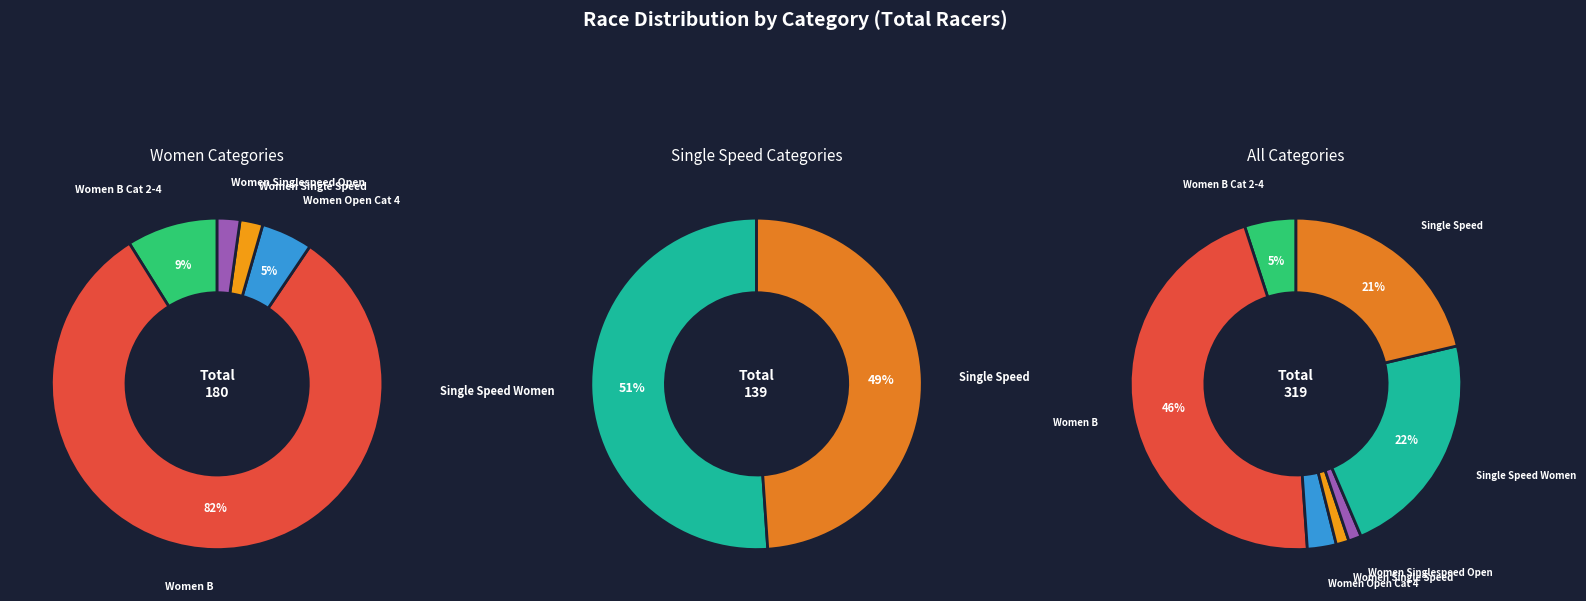

How many segments does this pie chart have?

7